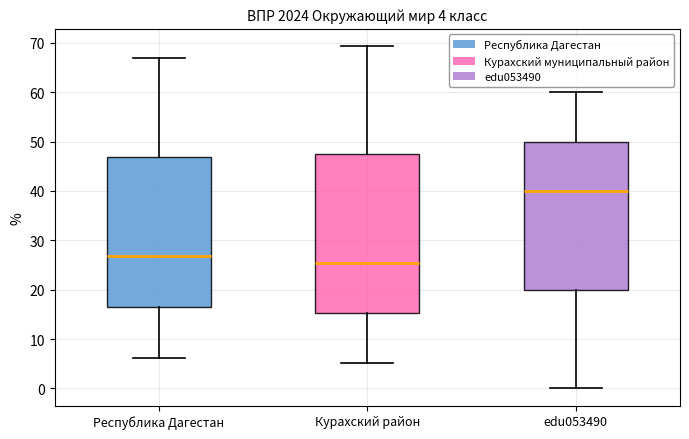

Comparing the boxes themselves (not the whiskers), which one is the tallest?

Курахский район